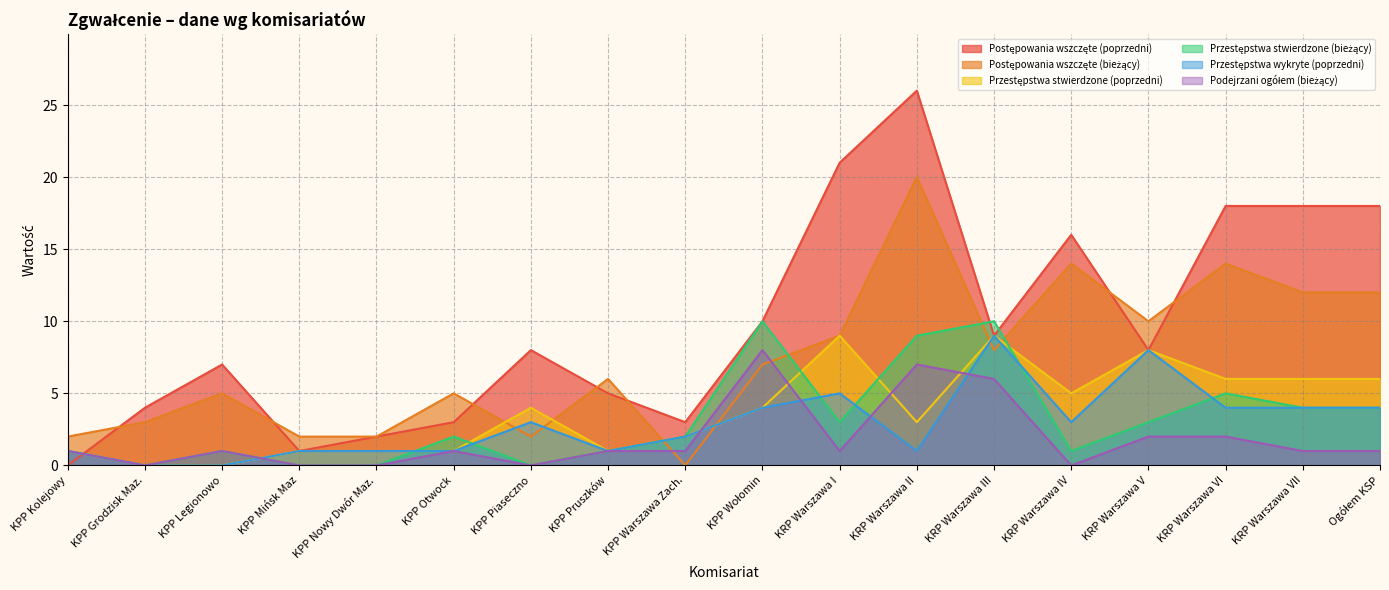

Reading left to right, list all the values displayed in this chart.

Postępowania wszczęte (poprzedni): KPP Kolejowy=0	KPP Grodzisk Maz.=4	KPP Legionowo=7	KPP Mińsk Maz=1	KPP Nowy Dwór Maz.=2	KPP Otwock=3	KPP Piaseczno=8	KPP Pruszków=5	KPP Warszawa Zach.=3	KPP Wołomin=10	KRP Warszawa I=21	KRP Warszawa II=26	KRP Warszawa III=9	KRP Warszawa IV=16	KRP Warszawa V=8	KRP Warszawa VI=18	KRP Warszawa VII=18	Ogółem KSP=18
Postępowania wszczęte (bieżący): KPP Kolejowy=2	KPP Grodzisk Maz.=3	KPP Legionowo=5	KPP Mińsk Maz=2	KPP Nowy Dwór Maz.=2	KPP Otwock=5	KPP Piaseczno=2	KPP Pruszków=6	KPP Warszawa Zach.=0	KPP Wołomin=7	KRP Warszawa I=9	KRP Warszawa II=20	KRP Warszawa III=8	KRP Warszawa IV=14	KRP Warszawa V=10	KRP Warszawa VI=14	KRP Warszawa VII=12	Ogółem KSP=12
Przestępstwa stwierdzone (poprzedni): KPP Kolejowy=1	KPP Grodzisk Maz.=0	KPP Legionowo=0	KPP Mińsk Maz=1	KPP Nowy Dwór Maz.=1	KPP Otwock=1	KPP Piaseczno=4	KPP Pruszków=1	KPP Warszawa Zach.=2	KPP Wołomin=4	KRP Warszawa I=9	KRP Warszawa II=3	KRP Warszawa III=9	KRP Warszawa IV=5	KRP Warszawa V=8	KRP Warszawa VI=6	KRP Warszawa VII=6	Ogółem KSP=6
Przestępstwa stwierdzone (bieżący): KPP Kolejowy=1	KPP Grodzisk Maz.=0	KPP Legionowo=1	KPP Mińsk Maz=0	KPP Nowy Dwór Maz.=0	KPP Otwock=2	KPP Piaseczno=0	KPP Pruszków=1	KPP Warszawa Zach.=2	KPP Wołomin=10	KRP Warszawa I=3	KRP Warszawa II=9	KRP Warszawa III=10	KRP Warszawa IV=1	KRP Warszawa V=3	KRP Warszawa VI=5	KRP Warszawa VII=4	Ogółem KSP=4
Przestępstwa wykryte (poprzedni): KPP Kolejowy=1	KPP Grodzisk Maz.=0	KPP Legionowo=0	KPP Mińsk Maz=1	KPP Nowy Dwór Maz.=1	KPP Otwock=1	KPP Piaseczno=3	KPP Pruszków=1	KPP Warszawa Zach.=2	KPP Wołomin=4	KRP Warszawa I=5	KRP Warszawa II=1	KRP Warszawa III=9	KRP Warszawa IV=3	KRP Warszawa V=8	KRP Warszawa VI=4	KRP Warszawa VII=4	Ogółem KSP=4
Podejrzani ogółem (bieżący): KPP Kolejowy=1	KPP Grodzisk Maz.=0	KPP Legionowo=1	KPP Mińsk Maz=0	KPP Nowy Dwór Maz.=0	KPP Otwock=1	KPP Piaseczno=0	KPP Pruszków=1	KPP Warszawa Zach.=1	KPP Wołomin=8	KRP Warszawa I=1	KRP Warszawa II=7	KRP Warszawa III=6	KRP Warszawa IV=0	KRP Warszawa V=2	KRP Warszawa VI=2	KRP Warszawa VII=1	Ogółem KSP=1